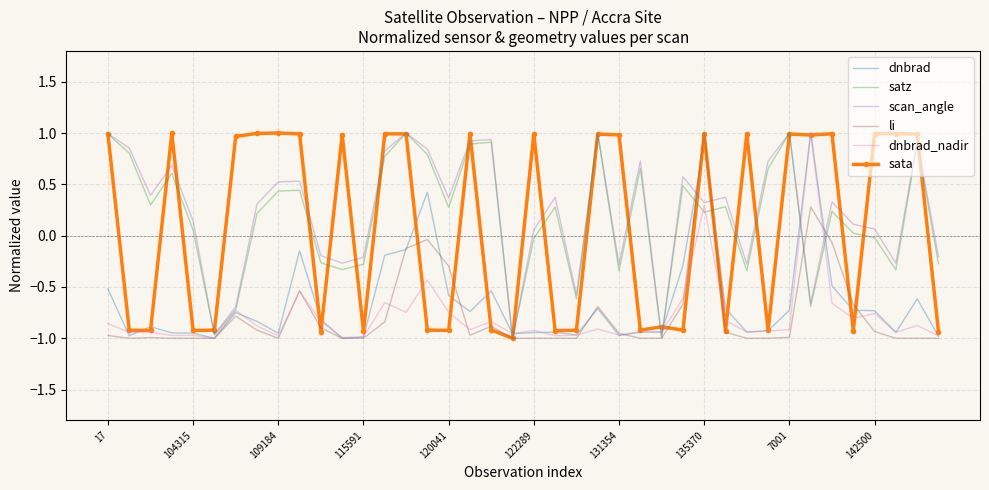

After their last crossing, which series has the higher values: scan_angle or dnbrad_nadir?

scan_angle